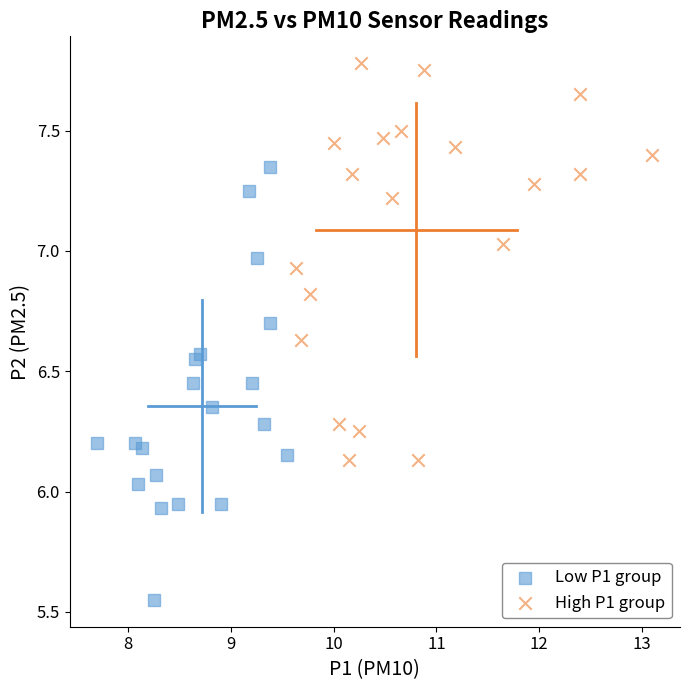

Which series reaches the maximum Y coordinate?

High P1 group